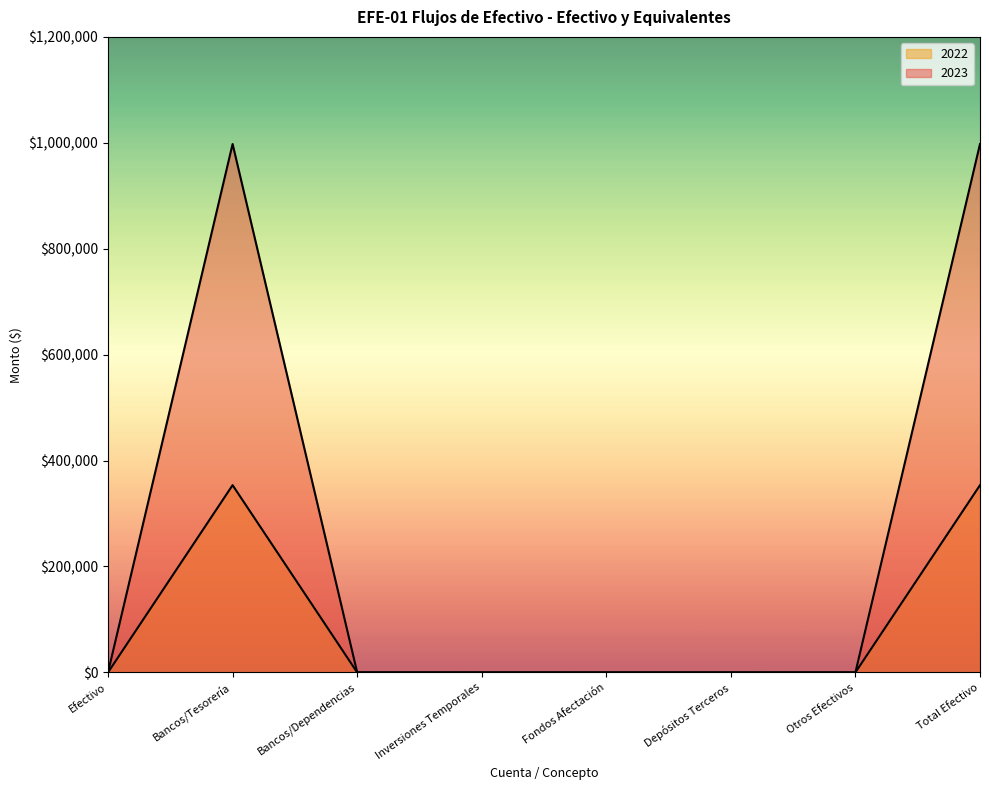

What position from the left is Otros Efectivos?

7